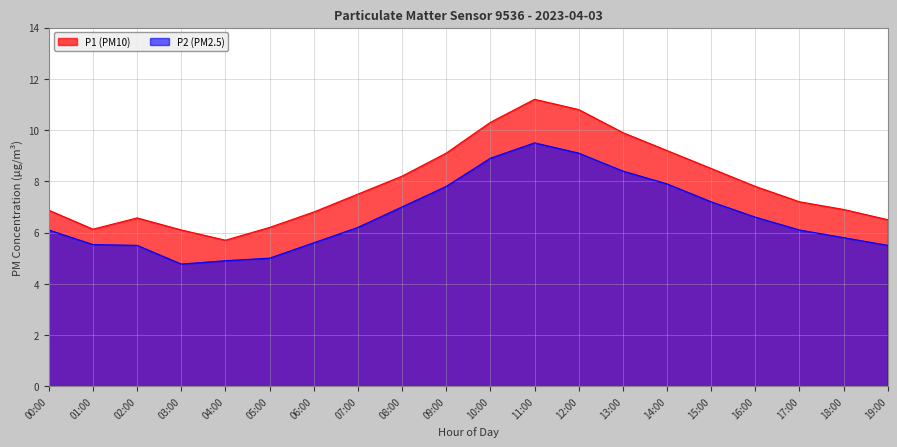

The P1 series shows 9.5 at 18:00. True or false?

False